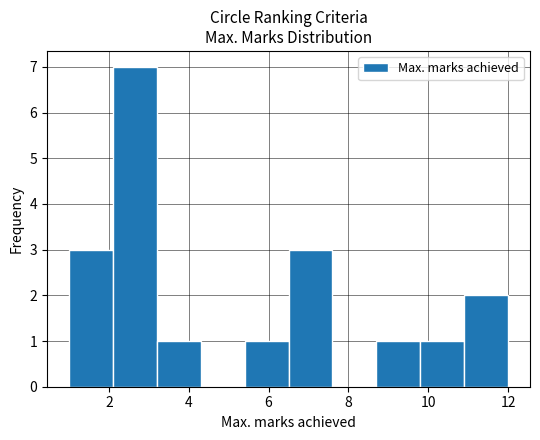

Reading left to right, list every bar in this chart as the range it spans on the x-axis followed by its height. Neither the bar edges nor the heights are printed on the chart, so give them approximately, as read against the axes.

1.0 to 2.1: 3
2.1 to 3.2: 7
3.2 to 4.3: 1
4.3 to 5.4: 0
5.4 to 6.5: 1
6.5 to 7.6: 3
7.6 to 8.7: 0
8.7 to 9.8: 1
9.8 to 10.9: 1
10.9 to 12.0: 2